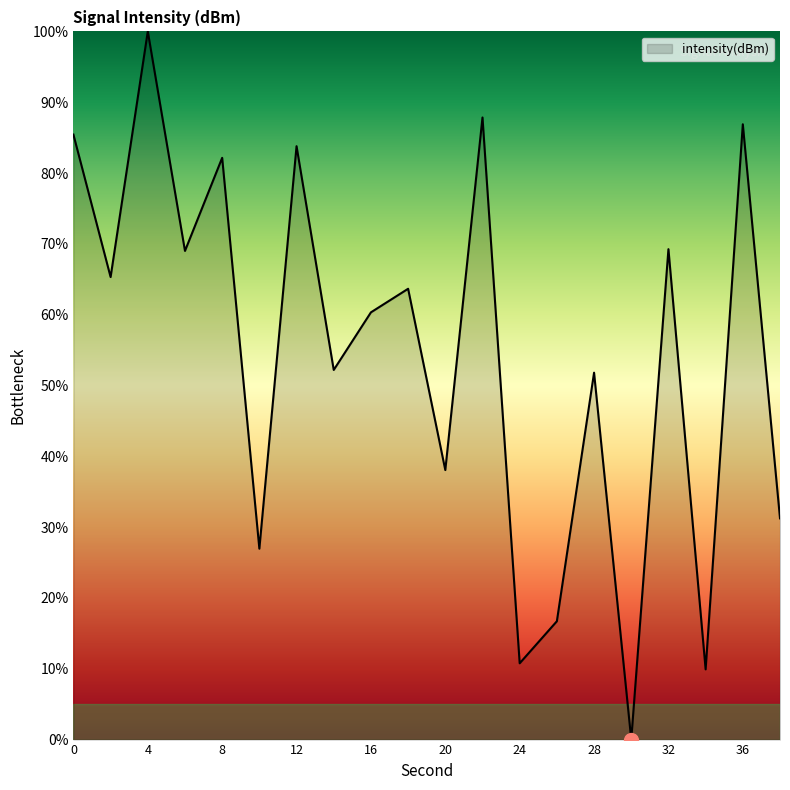

What is the difference between the maximum and minimum values?

100.0